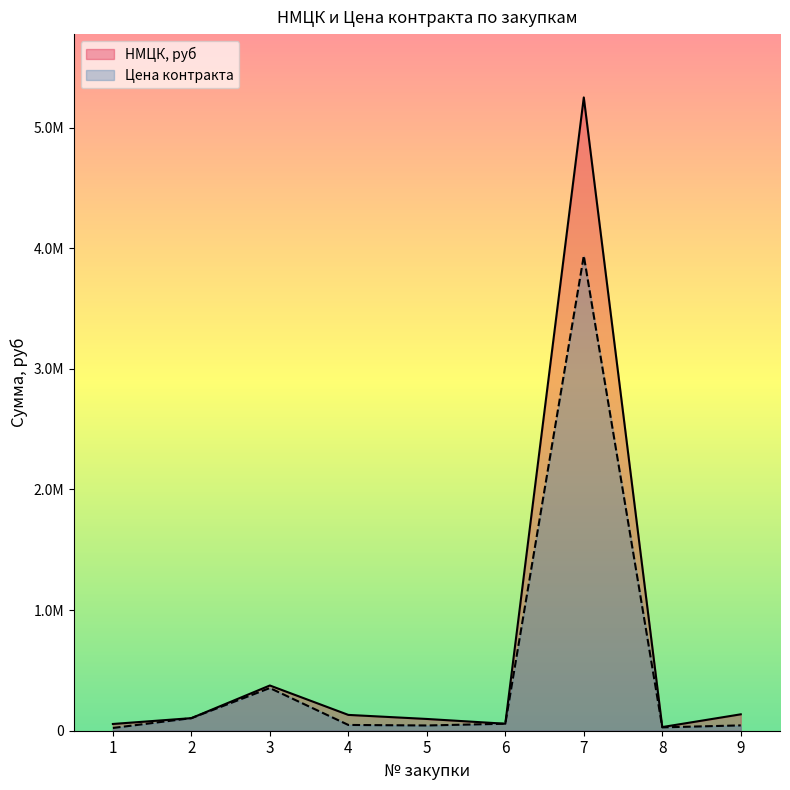

Reading left to right, extract all data points from this chart.

НМЦК, руб: 1=55926.7	2=104300.0	3=375000.0	4=131180.0	5=97500.0	6=58026.0	7=5250000.0	8=30300.0	9=136048.0
Цена контракта: 1=22719.9	2=104300.0	3=353925.0	4=47877.8	5=43512.5	6=58026.0	7=3937500.0	8=27880.0	9=44188.5